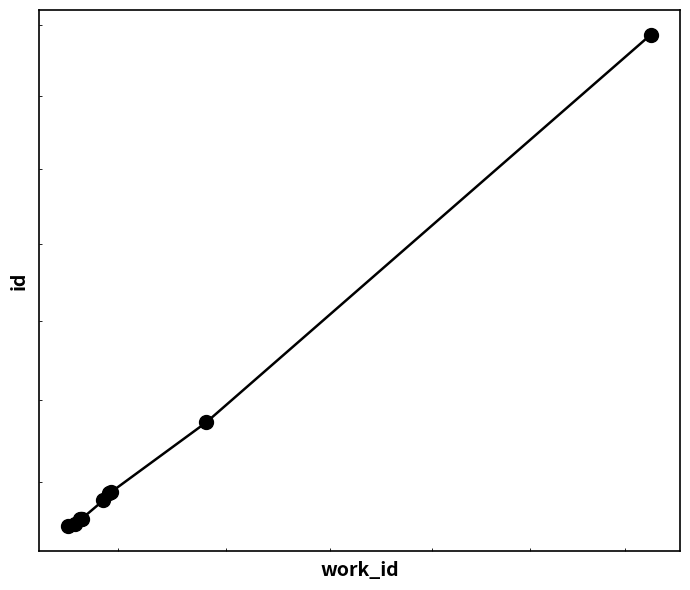

How many lines are shown in the chart?

1